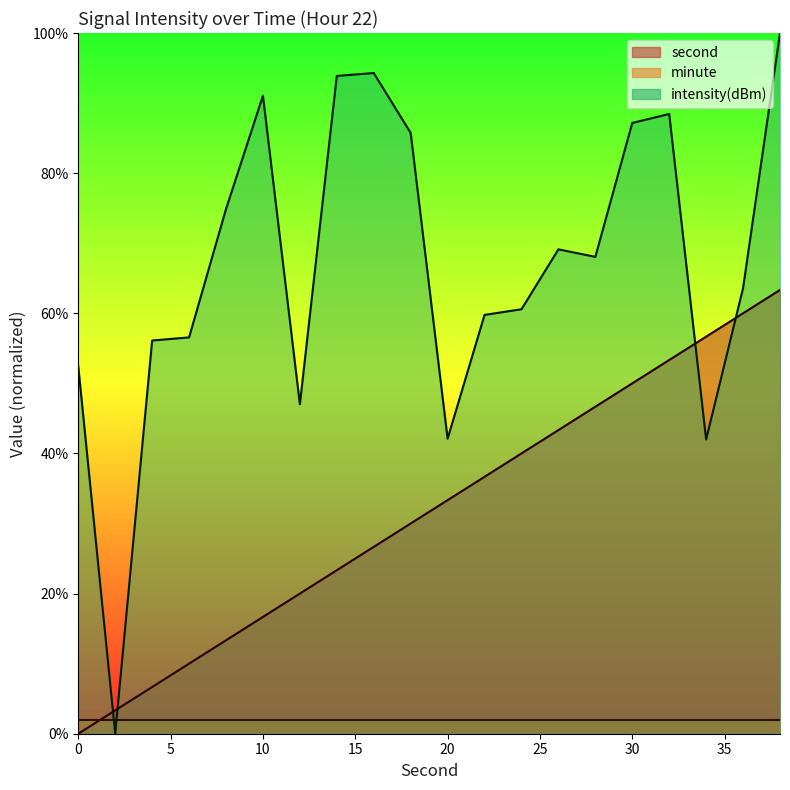

Which label corresponds to the largest value in the chart?

38